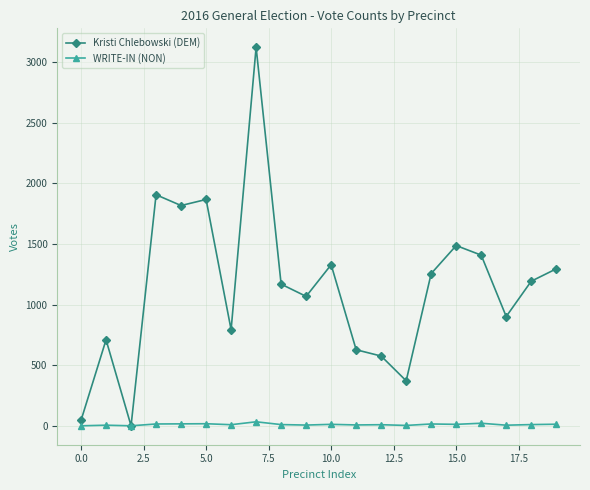

What is the greatest value displayed?

3121